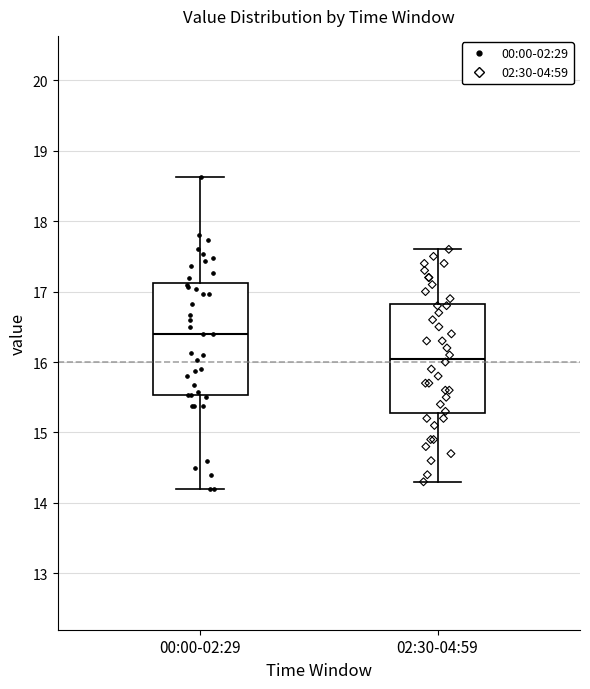

Reading left to right, transcribe this box plot: for each box, give where its median line is, the range the box spans, and where its two whiskers end, as read against the y-axis. The values are not printed on the chart, so give them approximately, as read against the axis.

00:00-02:29: median 16.4, box 15.5 to 17.1, whiskers 14.2 to 18.6
02:30-04:59: median 16.1, box 15.3 to 16.8, whiskers 14.3 to 17.6